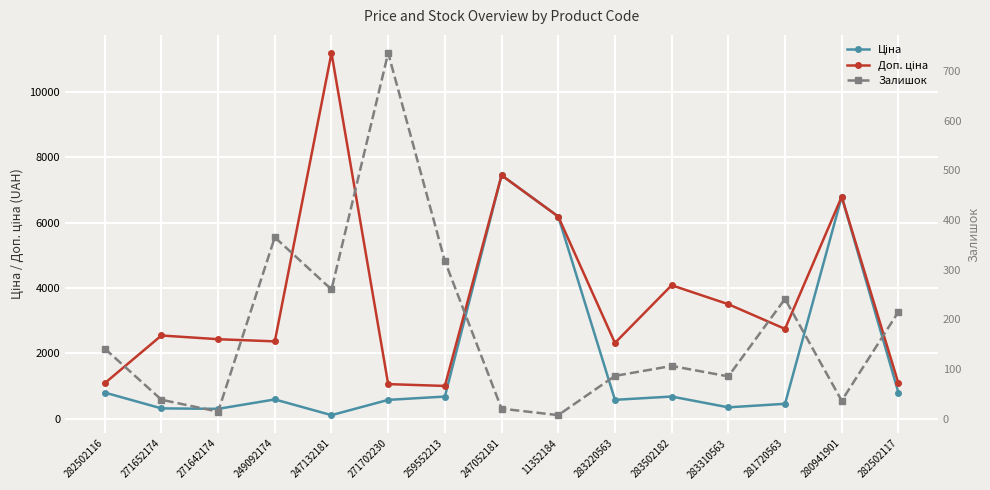

How many interior local peaks does the Доп. ціна series have?

5